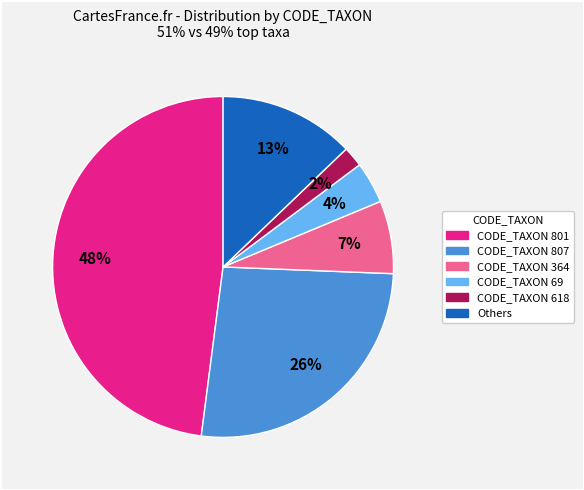

Is there any slice that represents more than half of the pie?

No